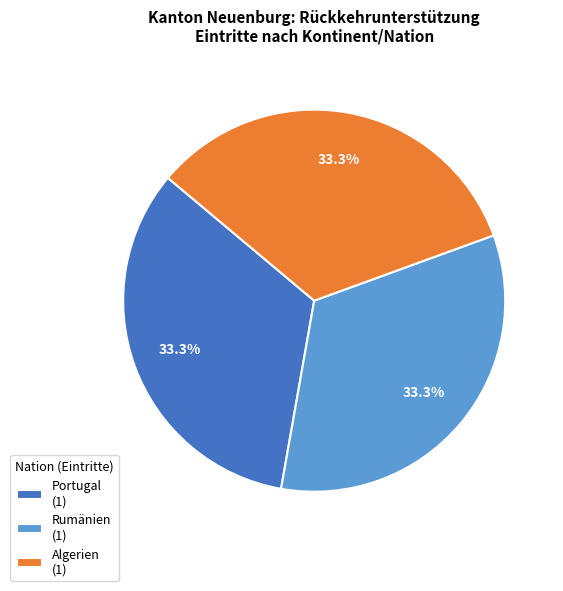

To the nearest percent, what is the difference between the largest and smallest slice percentages?

0%